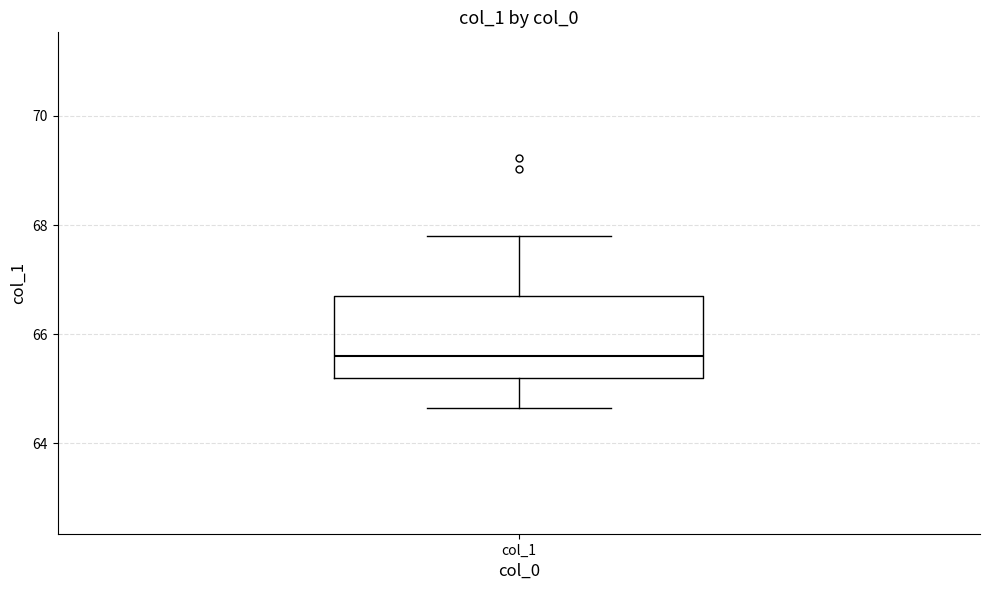

Transcribe this box plot: give where the median line is, the range the box spans, and where the two whiskers end, as read against the y-axis. The values are not printed on the chart, so give them approximately, as read against the axis.

median 65.6, box 65.2 to 66.6, whiskers 64.6 to 67.8